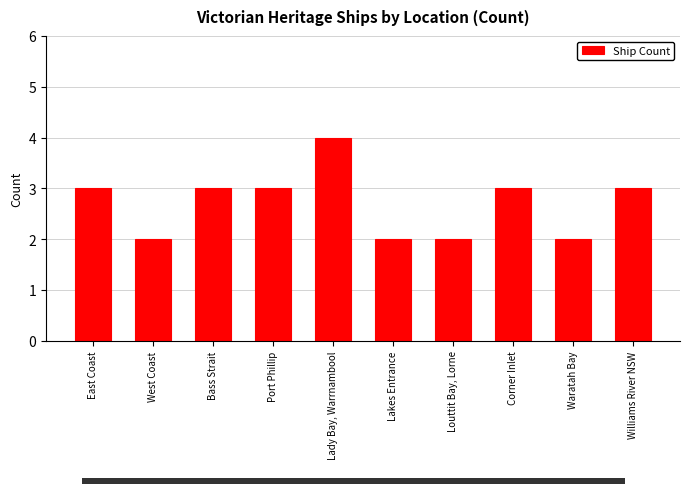

How many series are shown in this chart?

1